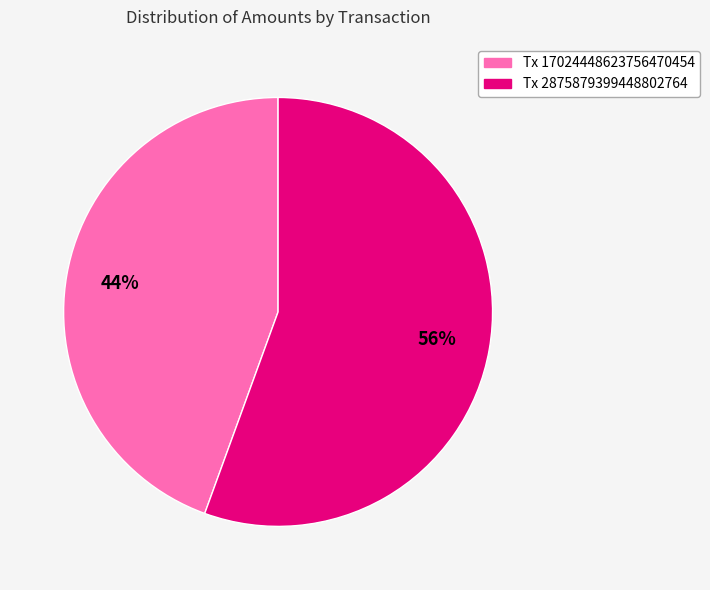

Which slice is the largest?

Tx 2875879399448802764